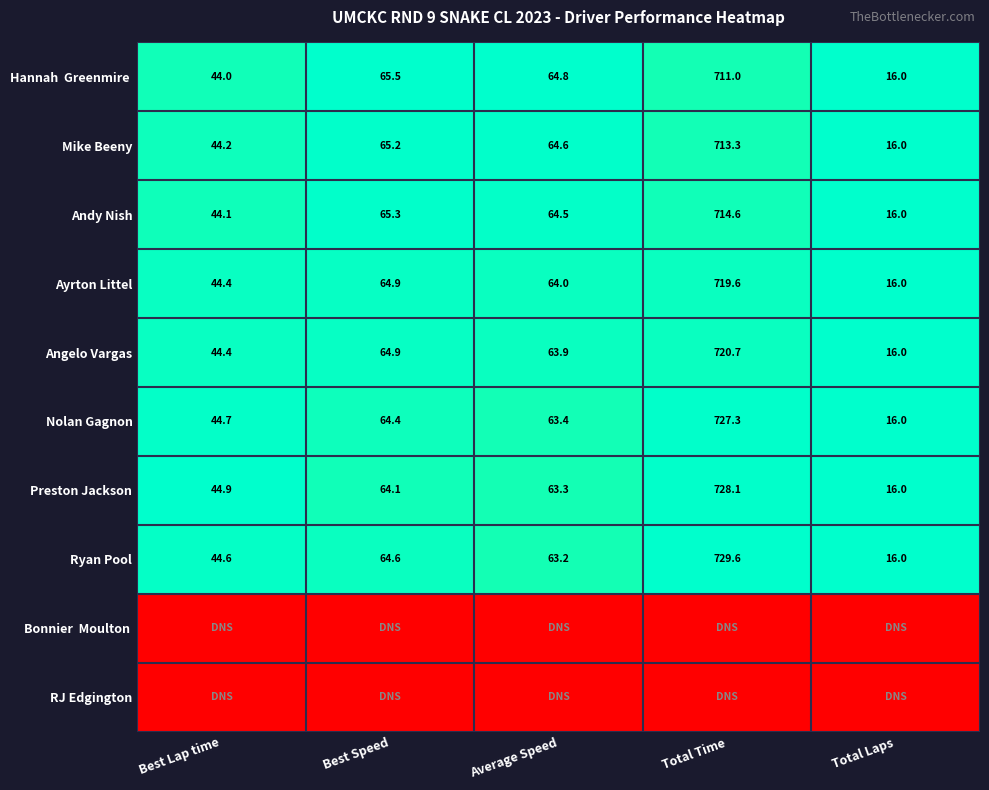

Is it true that Andy Nish equals 373.8 at Total Time?

False